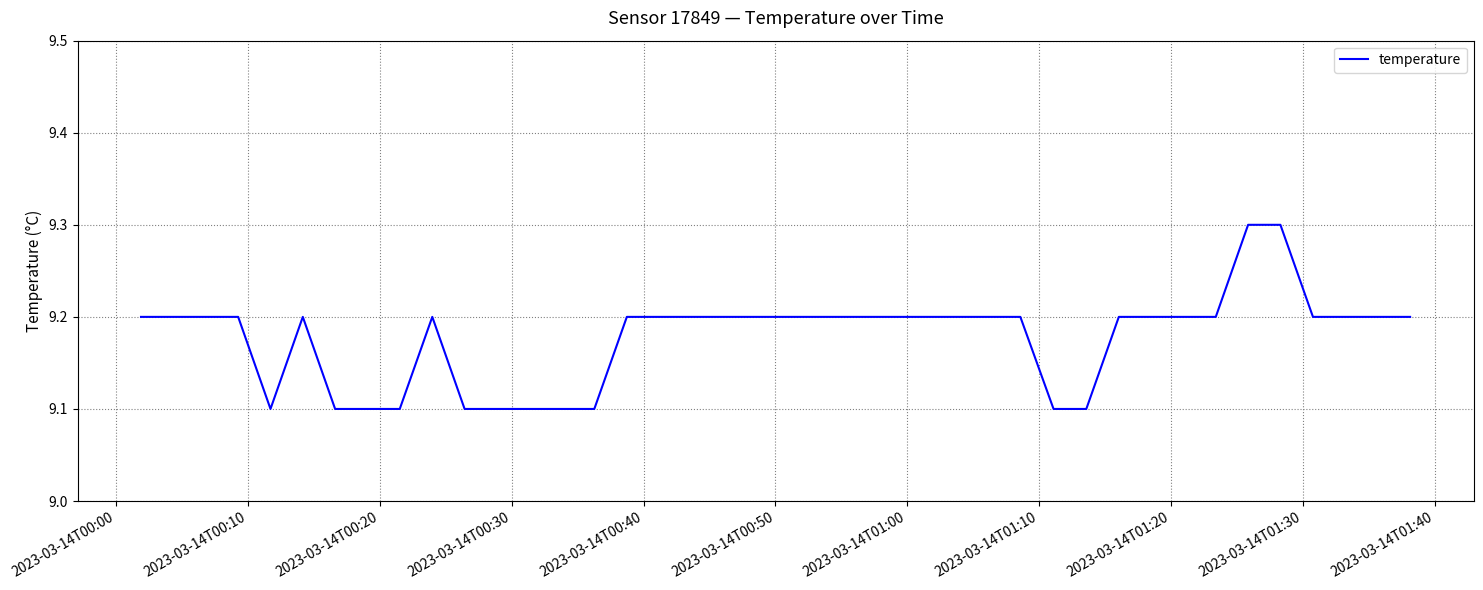

What is the smallest value displayed?

9.1